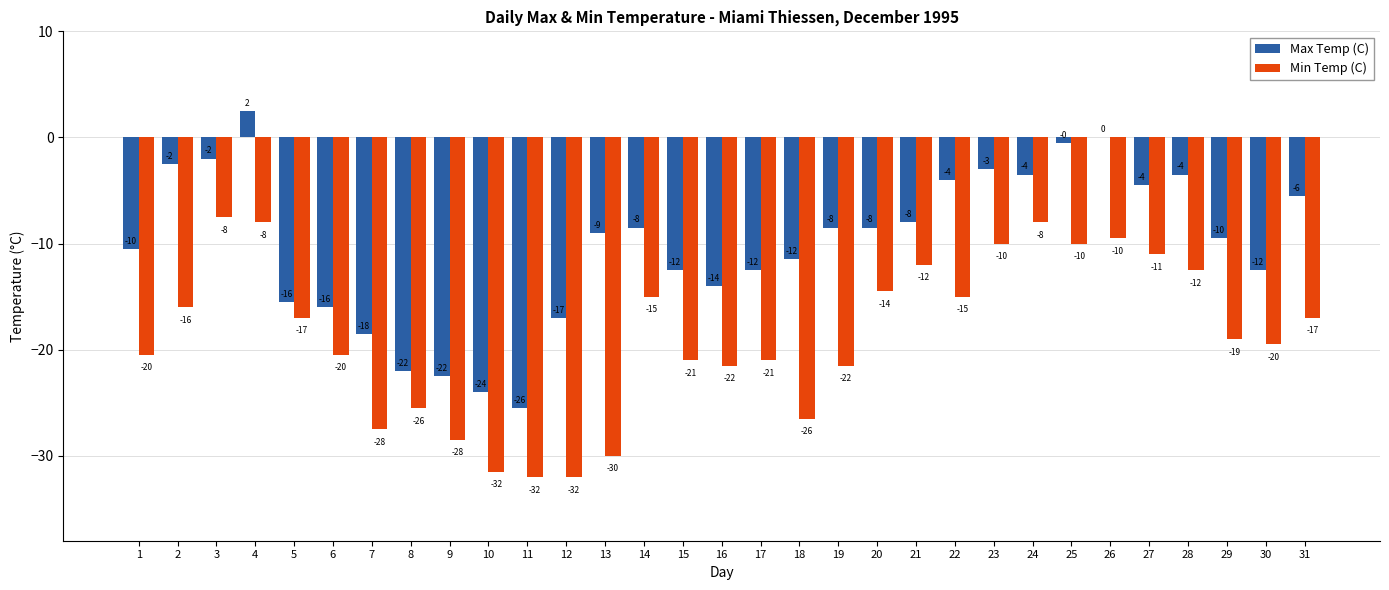

What is the average value of the Min Temp (C) series?

-18.7